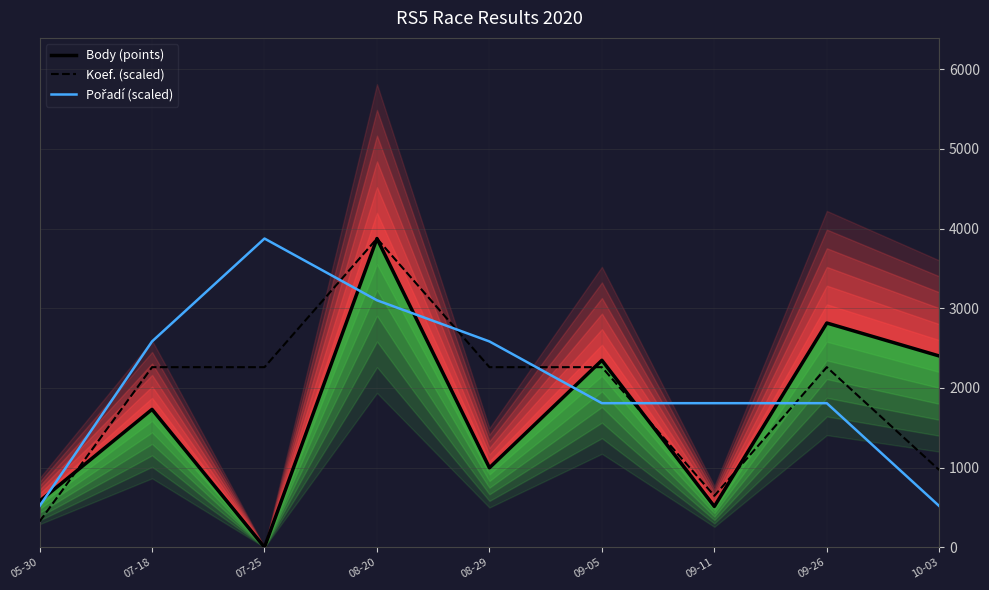

Rank the series by their average value, from highest to lowest.

Pořadí (scaled), Koef. (scaled), Body (points)